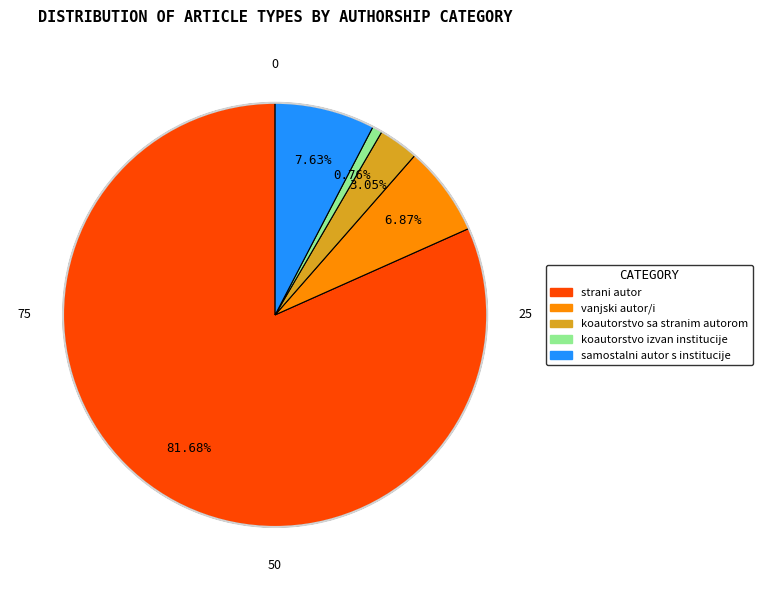

Does any single category account for the majority?

Yes